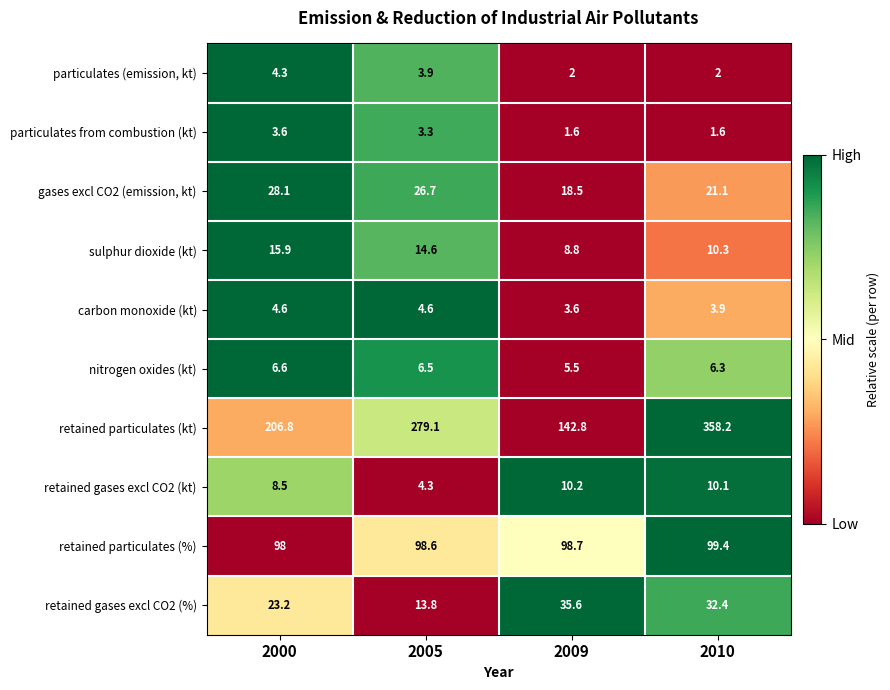

At which category is the sum across all series the highest?

2010